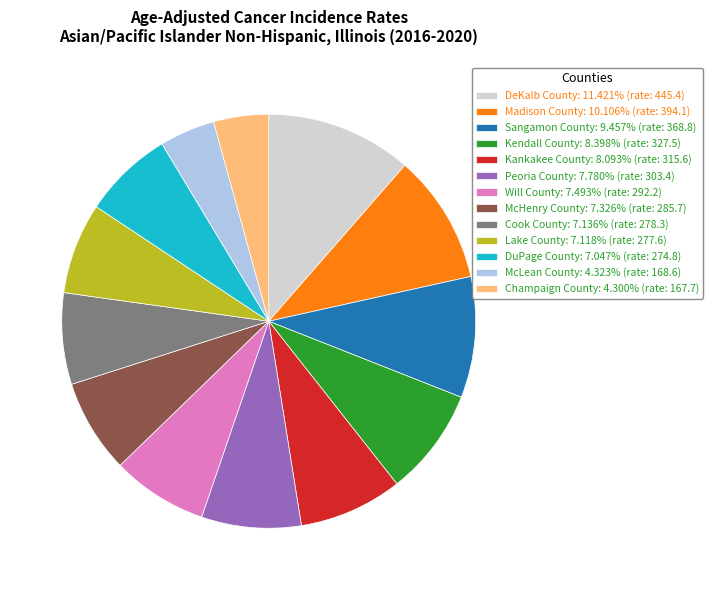

Combined, do Madison County: 10.106% (rate: 394.1) and Sangamon County: 9.457% (rate: 368.8) account for over 50%?

No